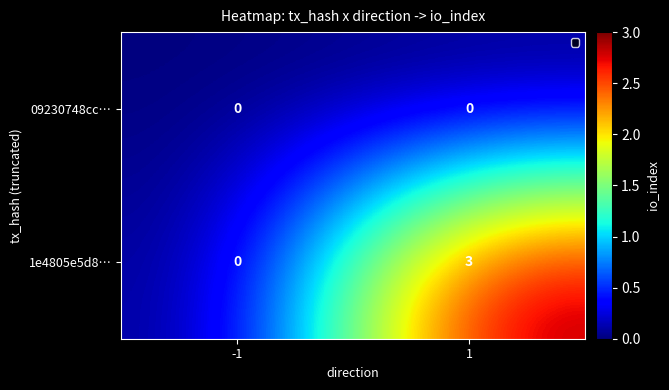

Rank the series by their maximum value, from highest to lowest.

1e4805e5d8…, 09230748cc…